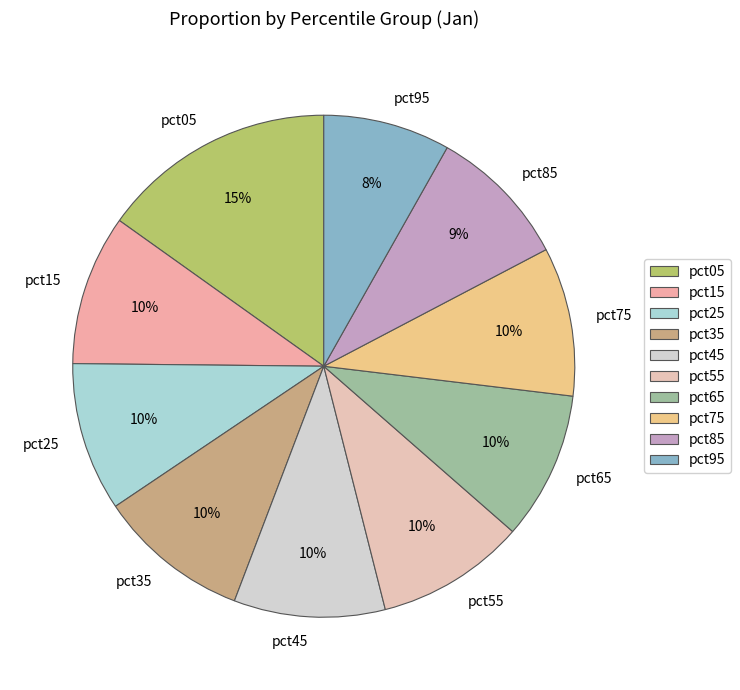

The pct55 slice represents 1% of the pie. True or false?

False